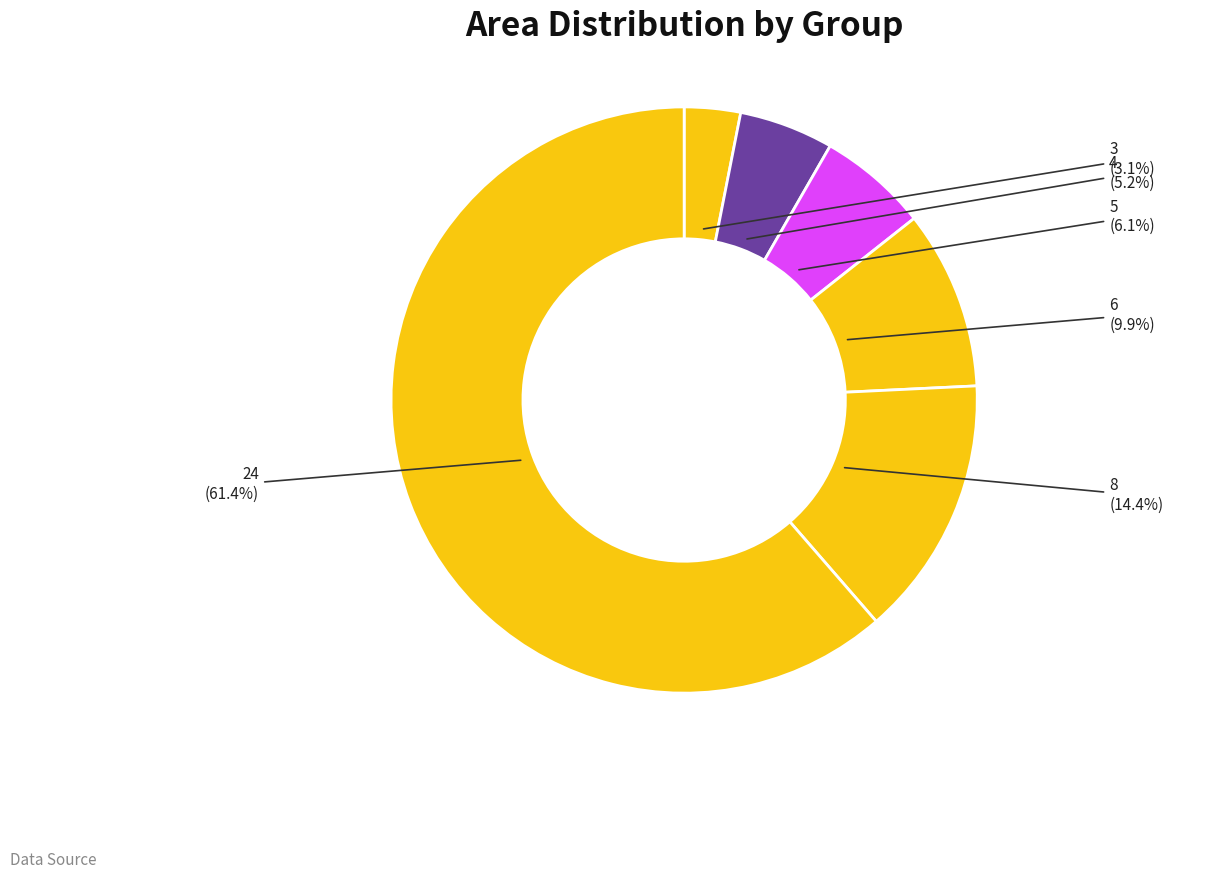

What is the largest slice in the pie chart?

24